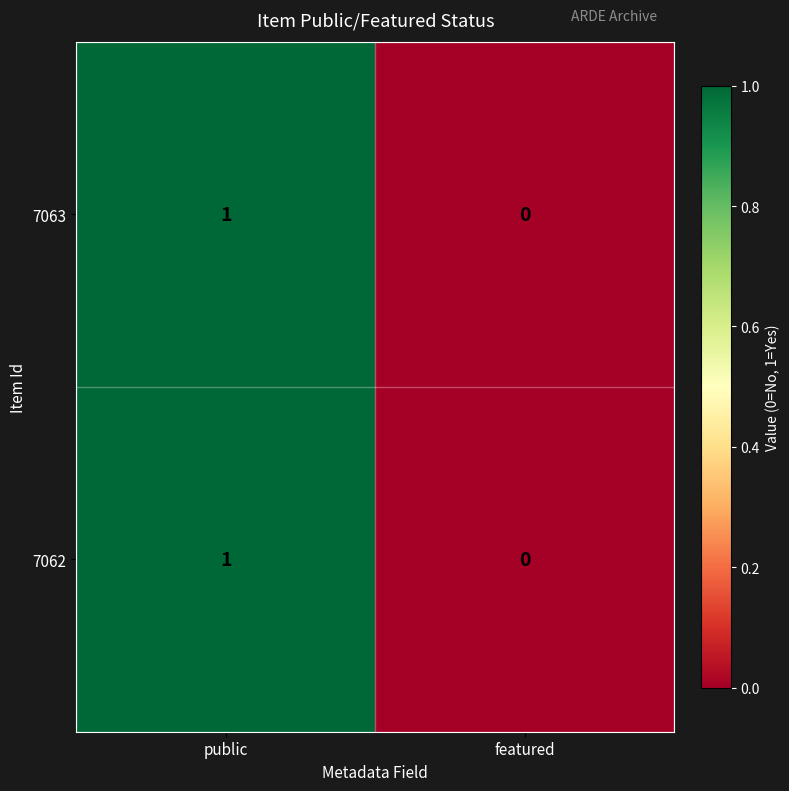

Which category has the lowest value across all series?

featured